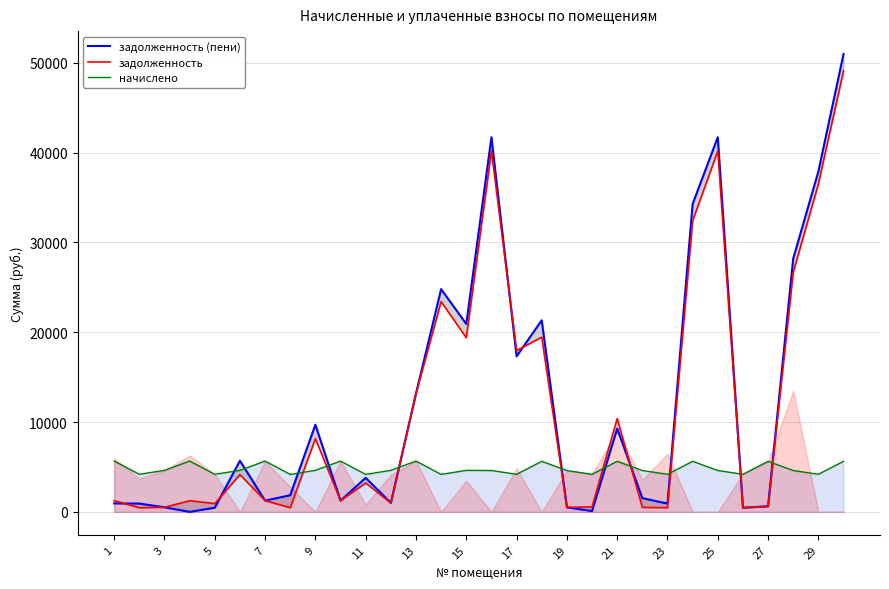

What is the sum of all задолженность (пени) values?

373231.6